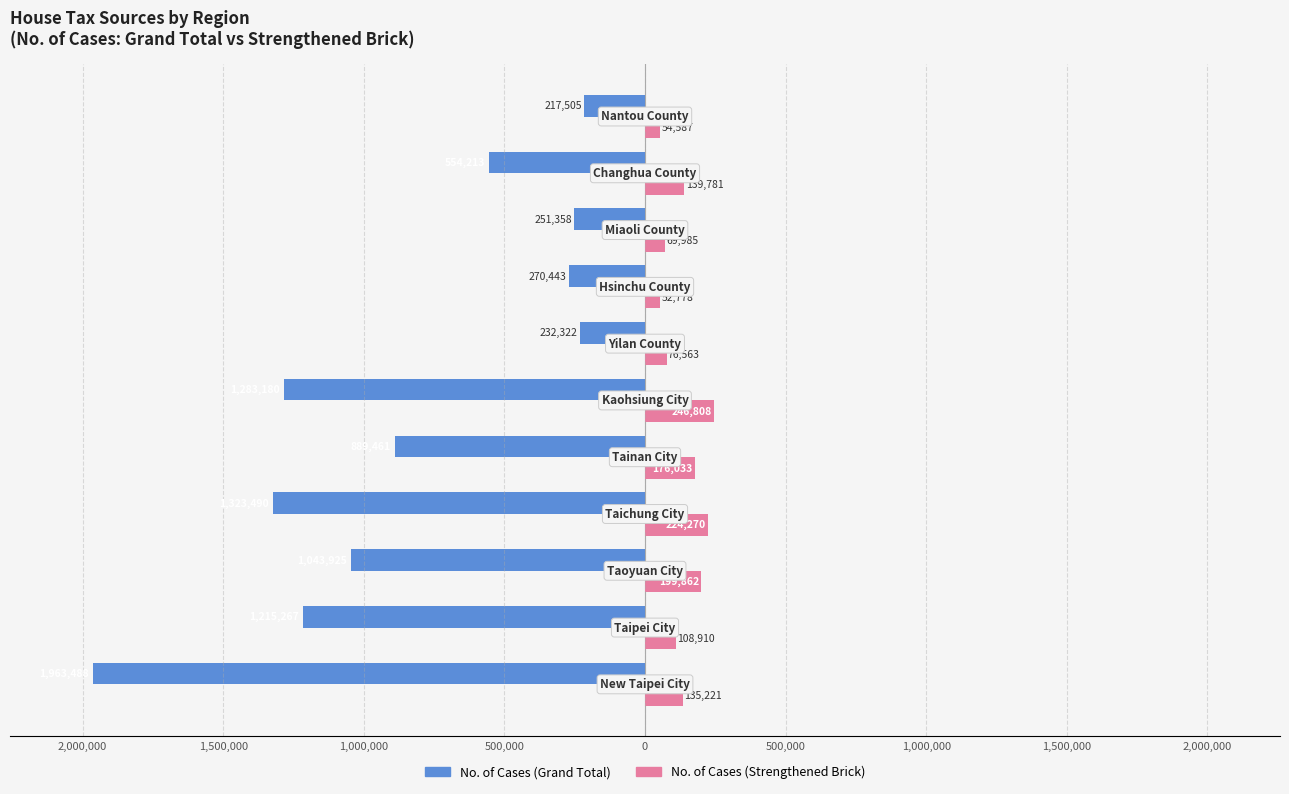

What are all the series names shown in the legend?

No. of Cases (Grand Total), No. of Cases (Strengthened Brick)